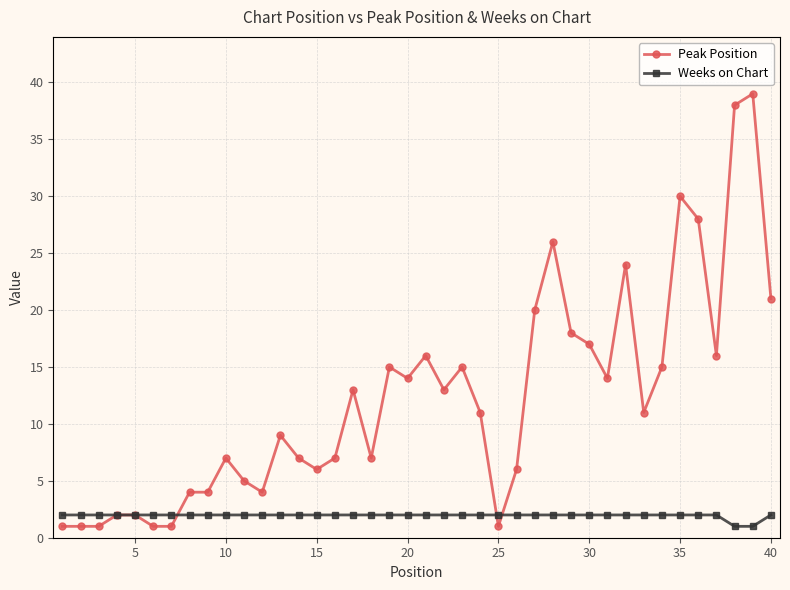

What is the highest value of the Peak Position series?

39